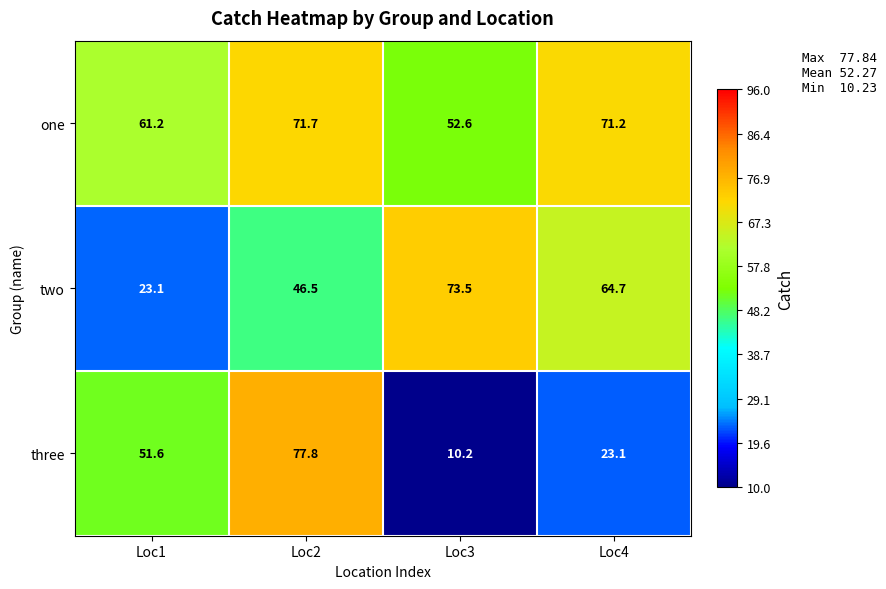

What is the maximum value shown in the chart?

77.8